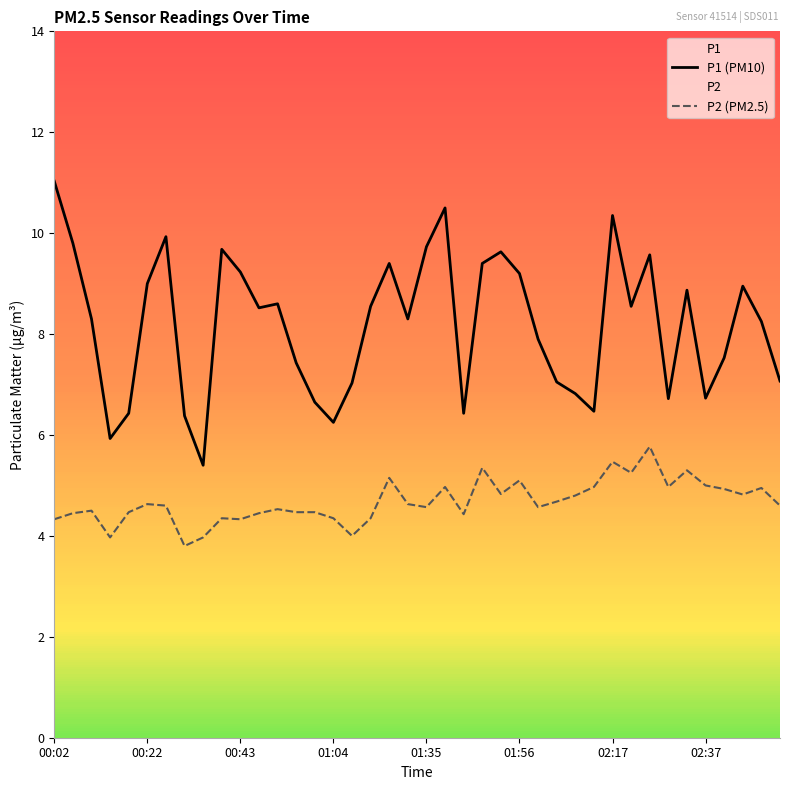

Where does the P2 (PM2.5) series first go above 4?

00:02